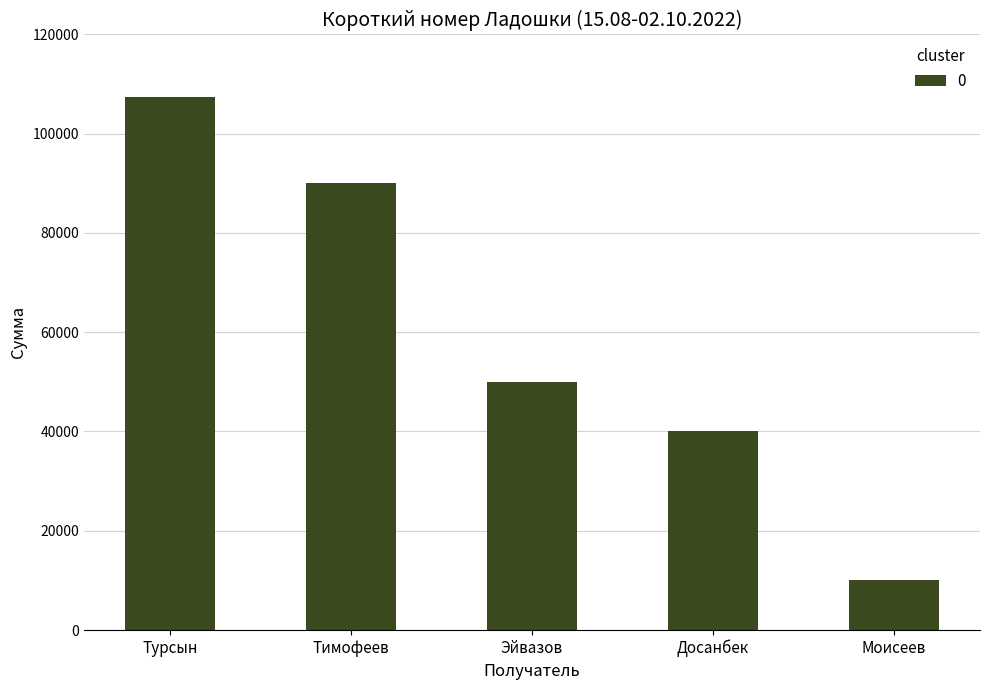

How many values are between 40000 and 90000?

3